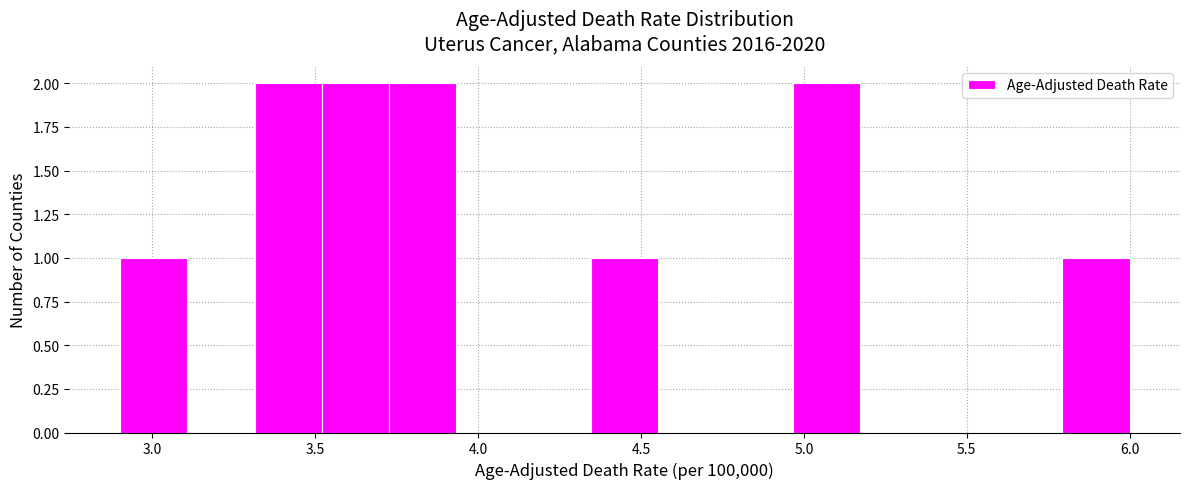

Reading left to right, list every bar in this chart as the range it spans on the x-axis followed by its height. Neither the bar edges nor the heights are printed on the chart, so give them approximately, as read against the axes.

2.90 to 3.10: 1
3.10 to 3.30: 0
3.30 to 3.50: 2
3.50 to 3.75: 2
3.75 to 3.95: 2
3.95 to 4.15: 0
4.15 to 4.35: 0
4.35 to 4.55: 1
4.55 to 4.75: 0
4.75 to 4.95: 0
4.95 to 5.15: 2
5.15 to 5.40: 0
5.40 to 5.60: 0
5.60 to 5.80: 0
5.80 to 6.00: 1